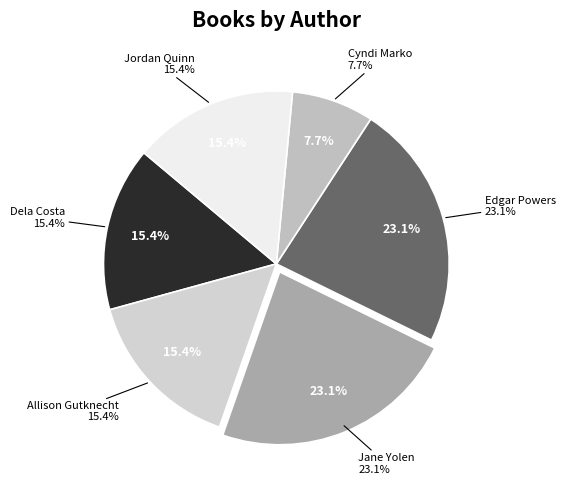

True or false: Jordan Quinn (412200666) accounts for 23% of the total.

False